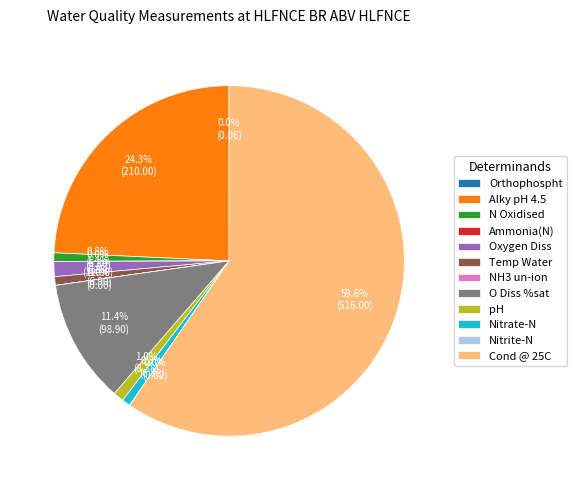

Between Nitrate-N and Oxygen Diss, which is larger?

Oxygen Diss